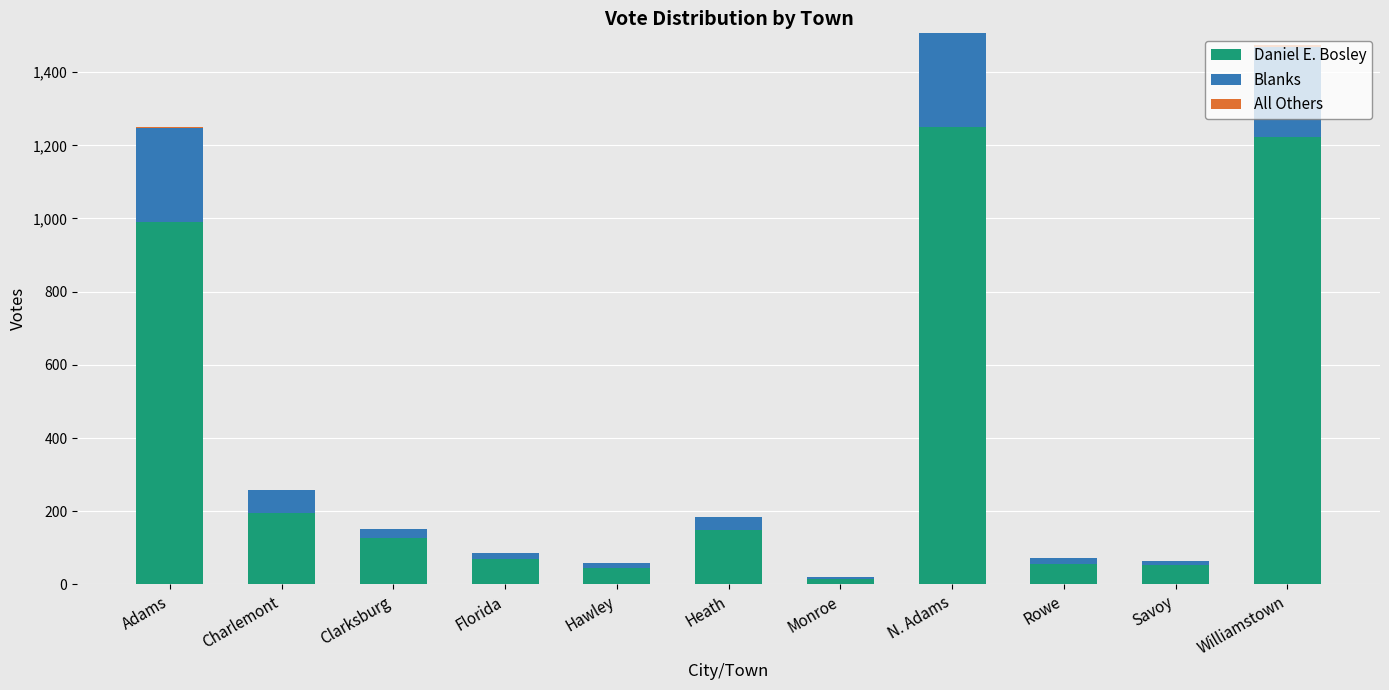

The value of Daniel E. Bosley at Heath is 148. True or false?

True